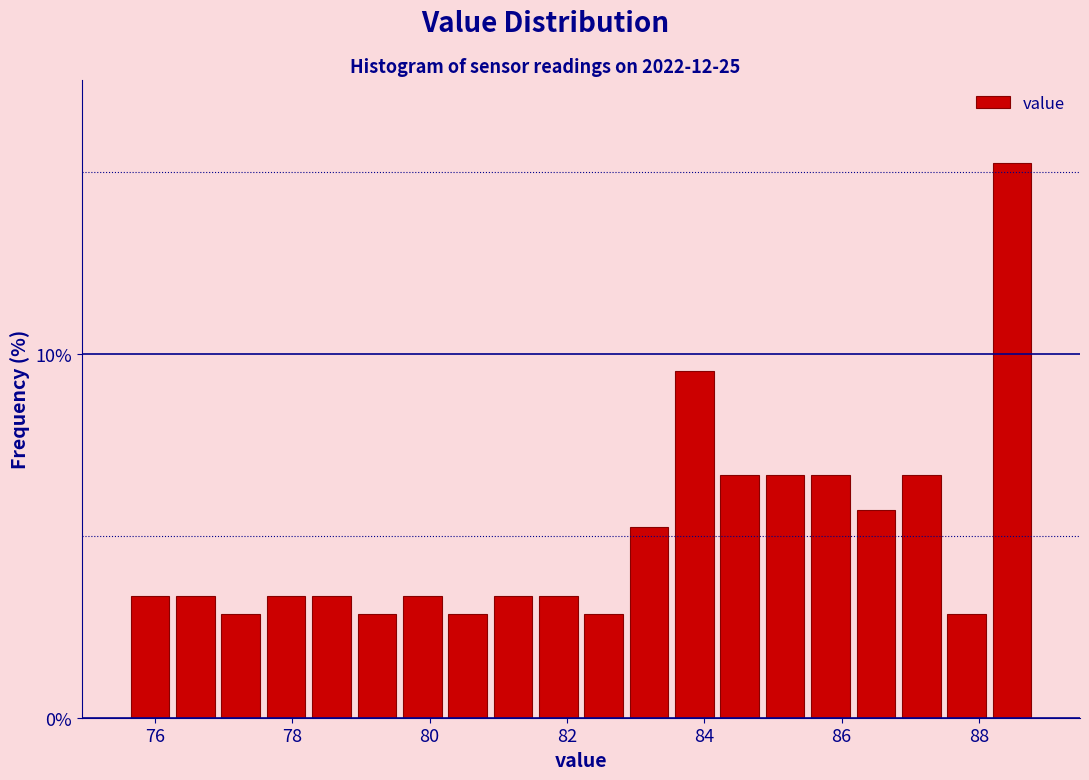

Read against the x-axis, roughly where is the centre of the tallest bar?

88.4